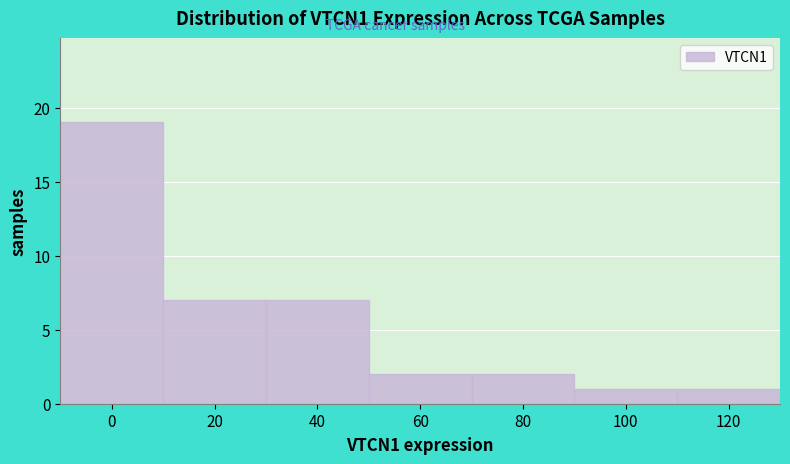

Reading right to left, transcribe all the data shown in this chart.

1	1	2	2	7	7	19